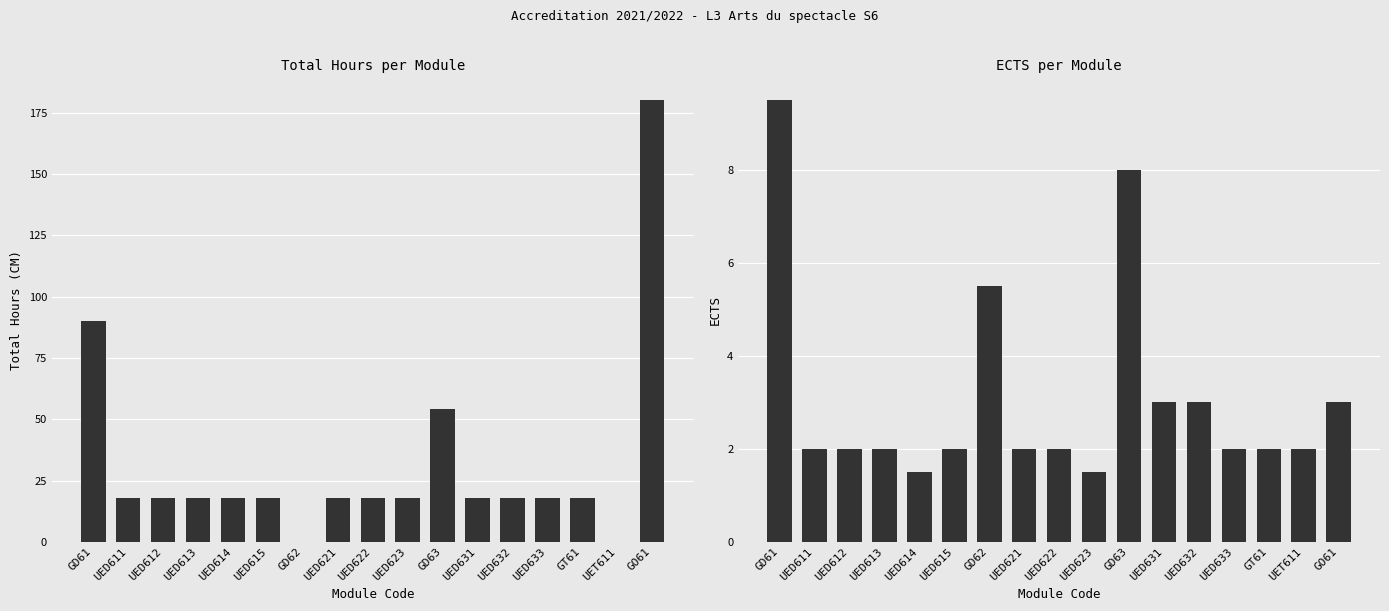

The value of ECTS at UED613 is 1.3. True or false?

False